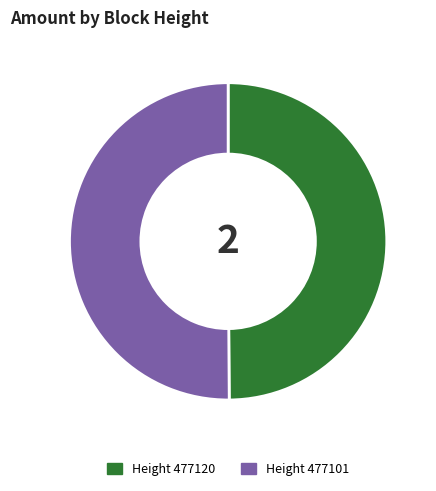

How many segments does this pie chart have?

2